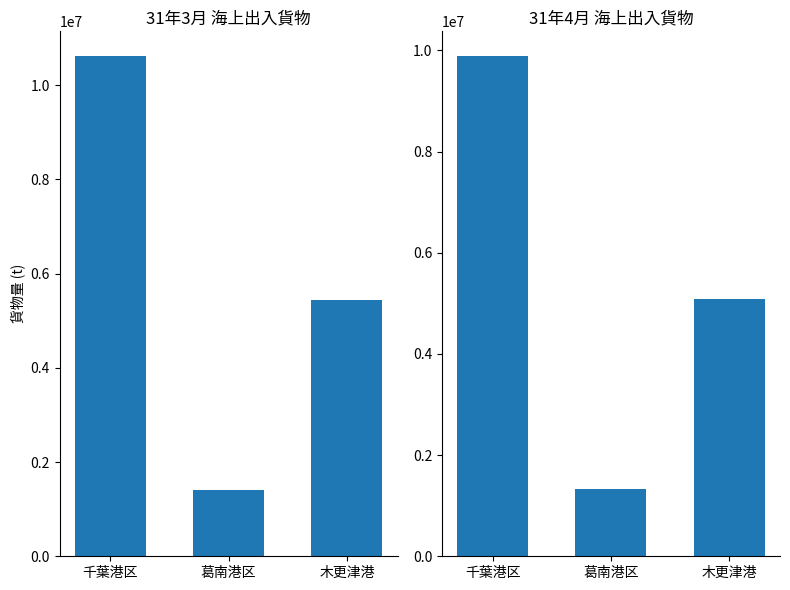

What is the value of the 31年4月 bar at the 1st from the left?

9883851